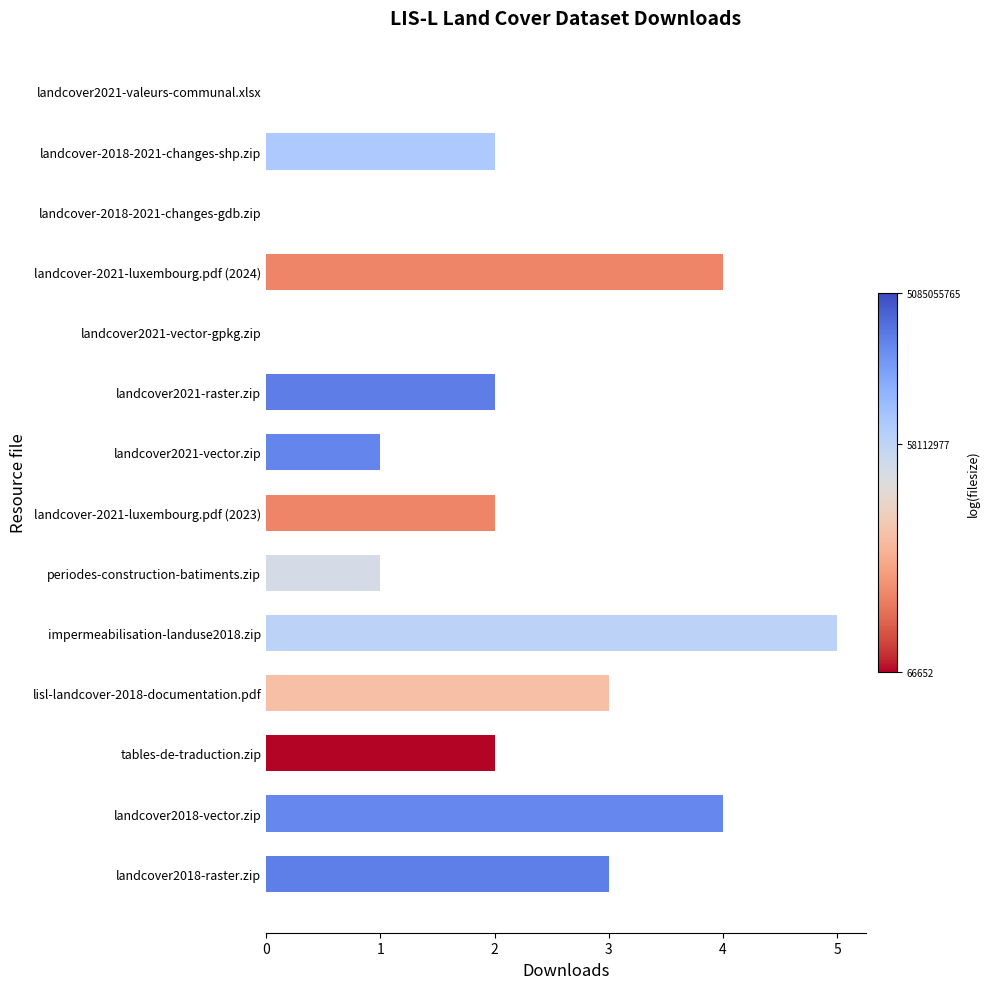

At which label does the data first exceed 2?

landcover-2021-luxembourg.pdf (2024)